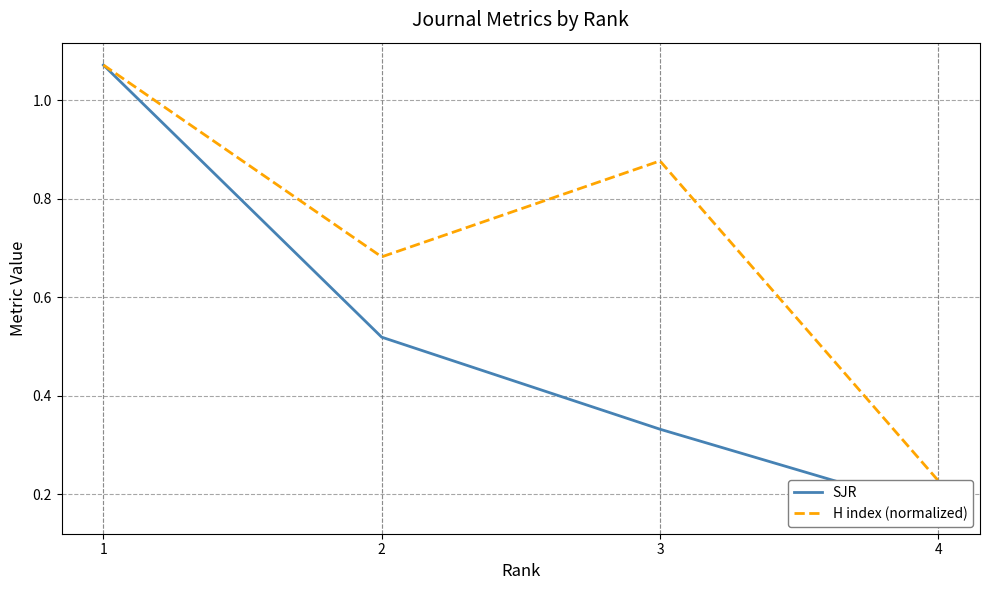

How many interior local peaks does the H index (normalized) series have?

1